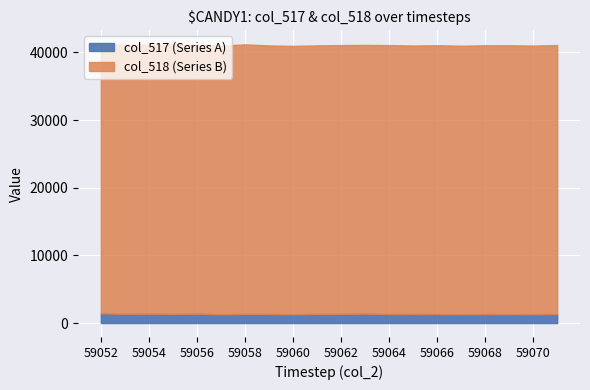

How many distinct data groups are displayed?

2